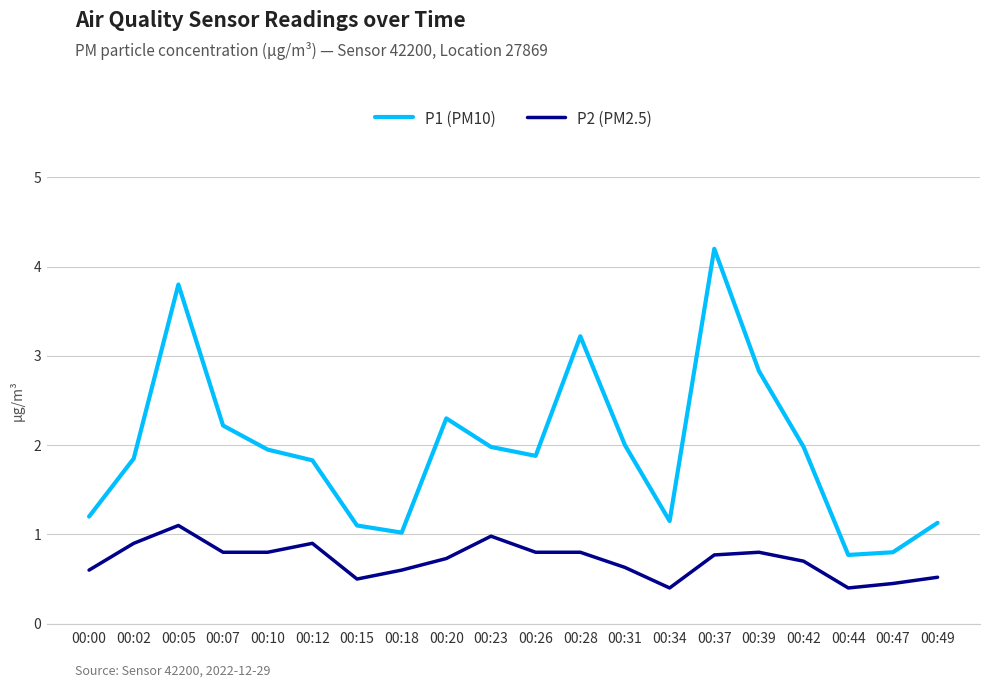

List the series in order of their overall mean, lowest first.

P2 (PM2.5), P1 (PM10)